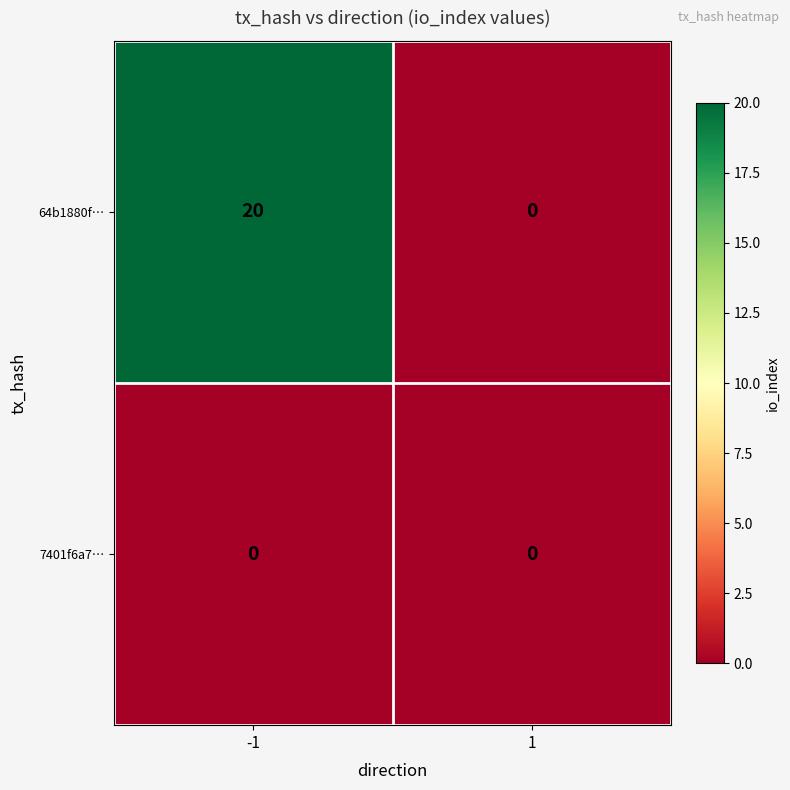

At which category is the sum across all series the highest?

-1